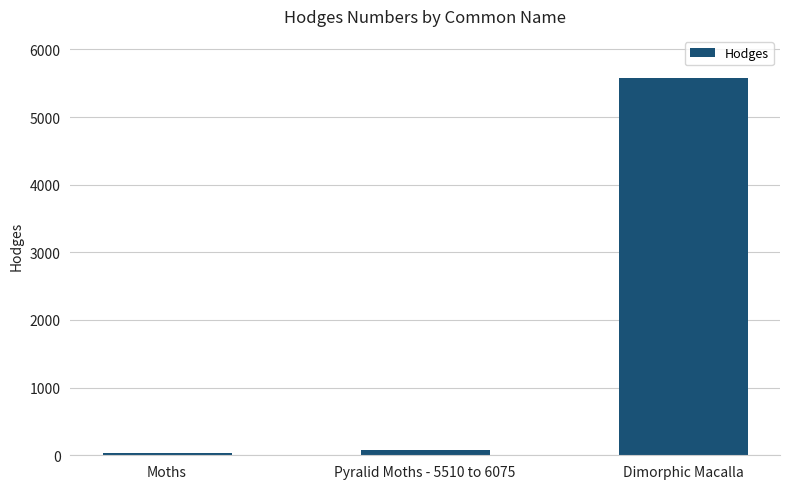

Reading left to right, extract all data points from this chart.

29.0	80.1	5577.0